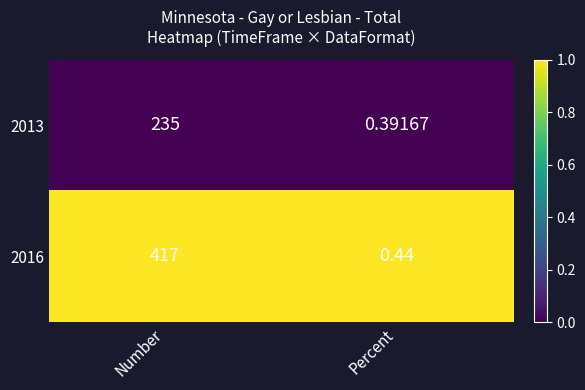

At which category is the sum across all series the highest?

Number